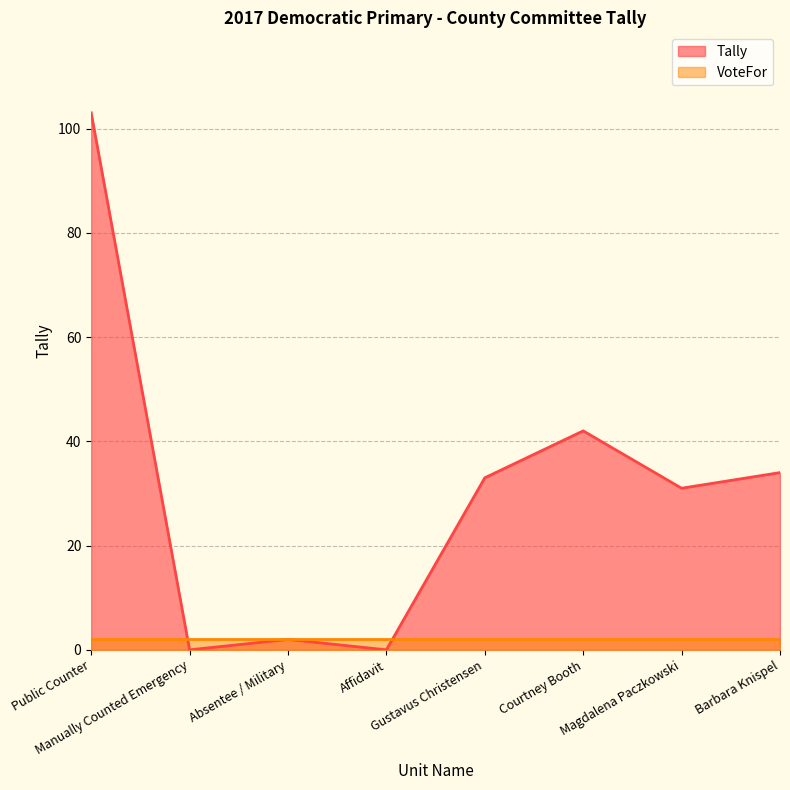

Which label corresponds to the smallest value in the chart?

Manually Counted Emergency